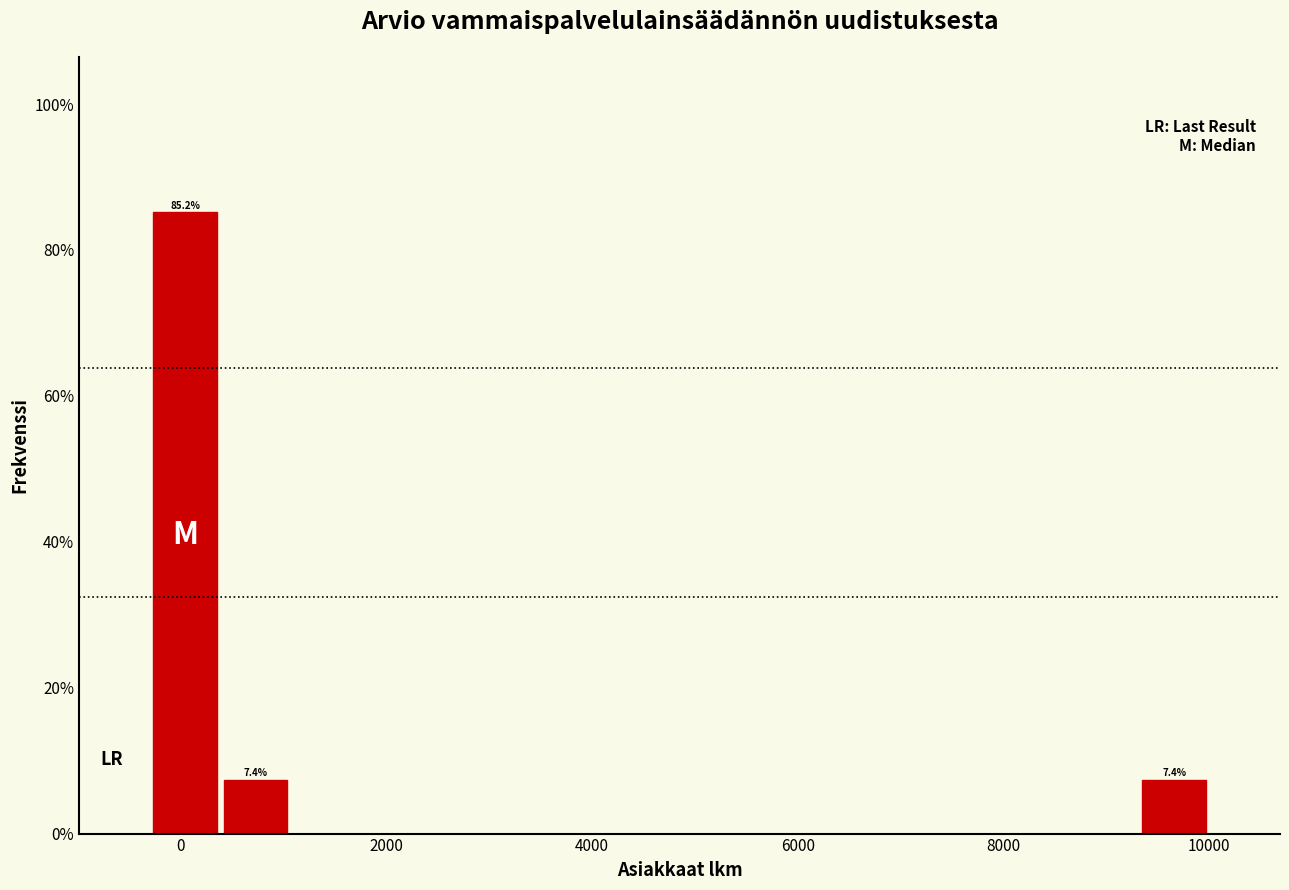

Around what value on the x-axis is the tallest bar? Give the approximate position of its centre, as read against the axis.

0